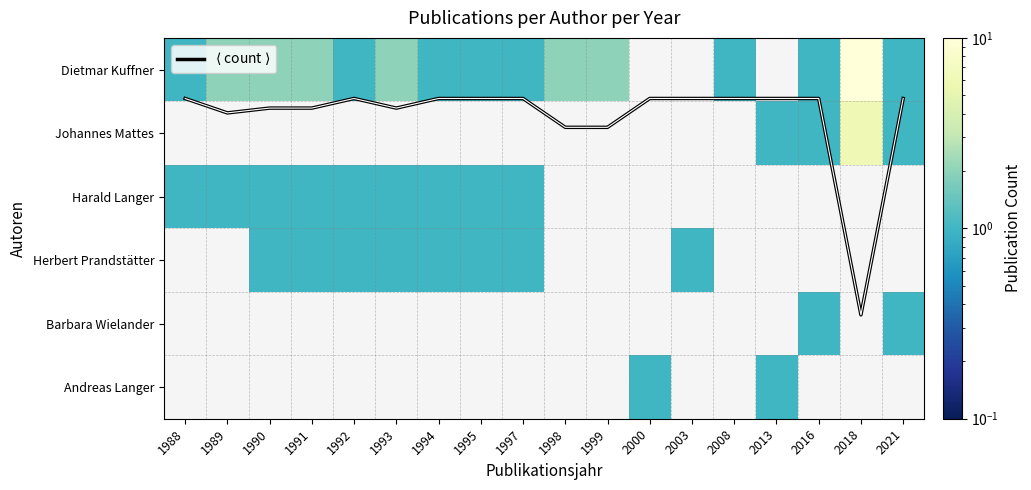

The Andreas Langer series shows 1.4 at 2000. True or false?

False